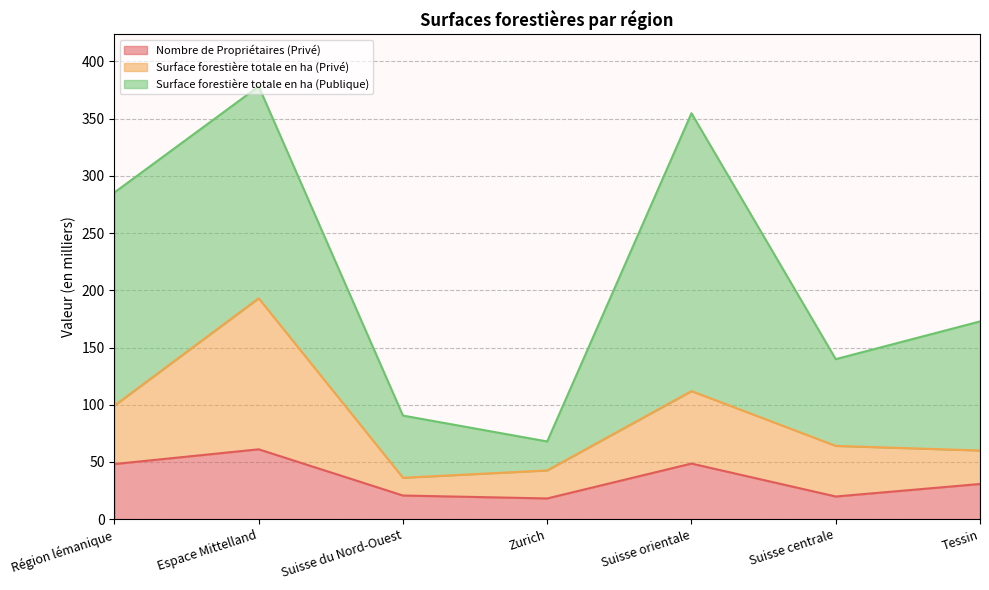

What value does the Nombre de Propriétaires (Privé) series have at Espace Mittelland?

61.0